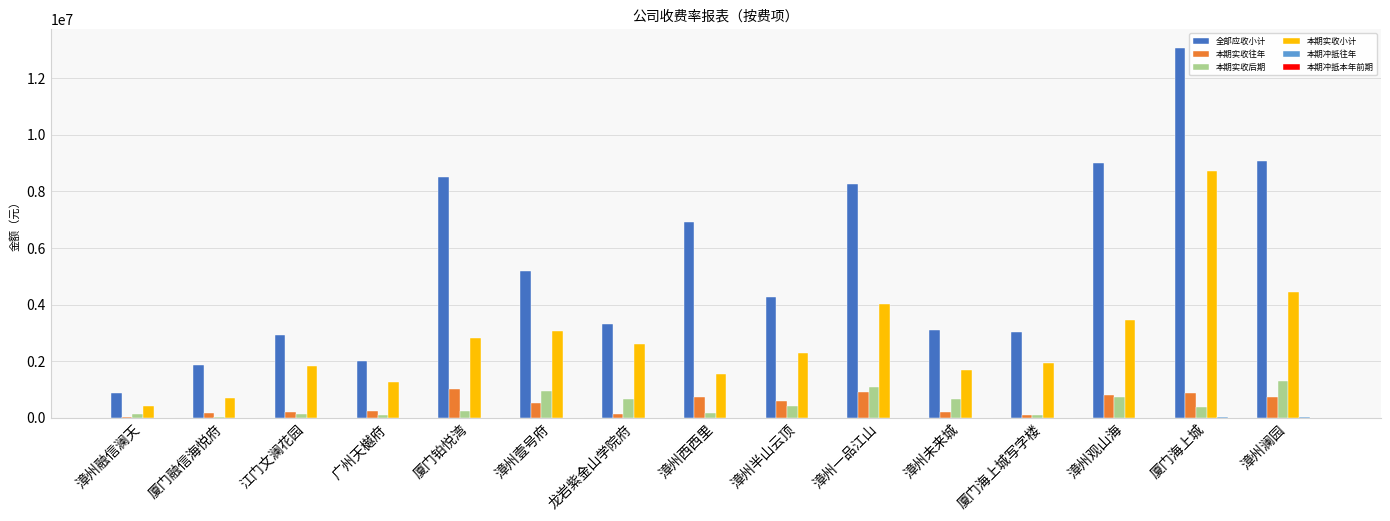

Between 广州天樾府 and 厦门铂悦湾, which series saw the biggest shift?

全部应收小计